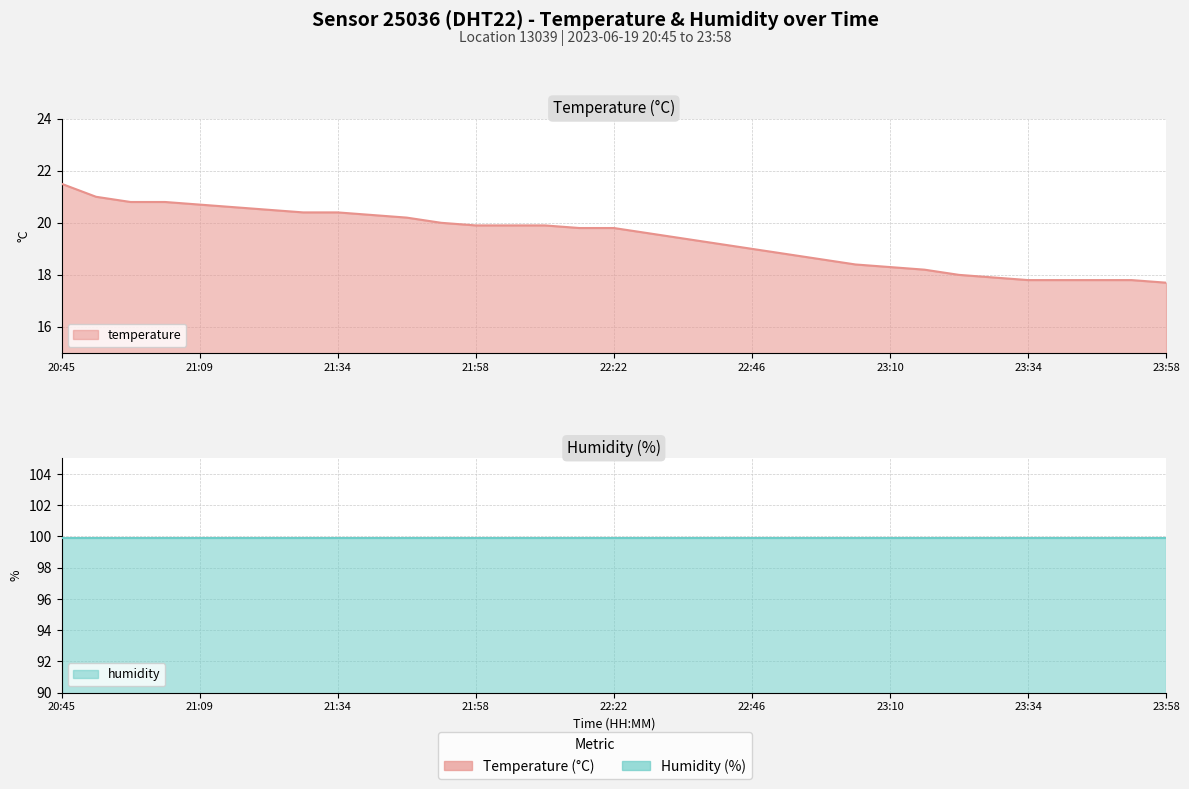

What is the greatest value displayed?

21.5